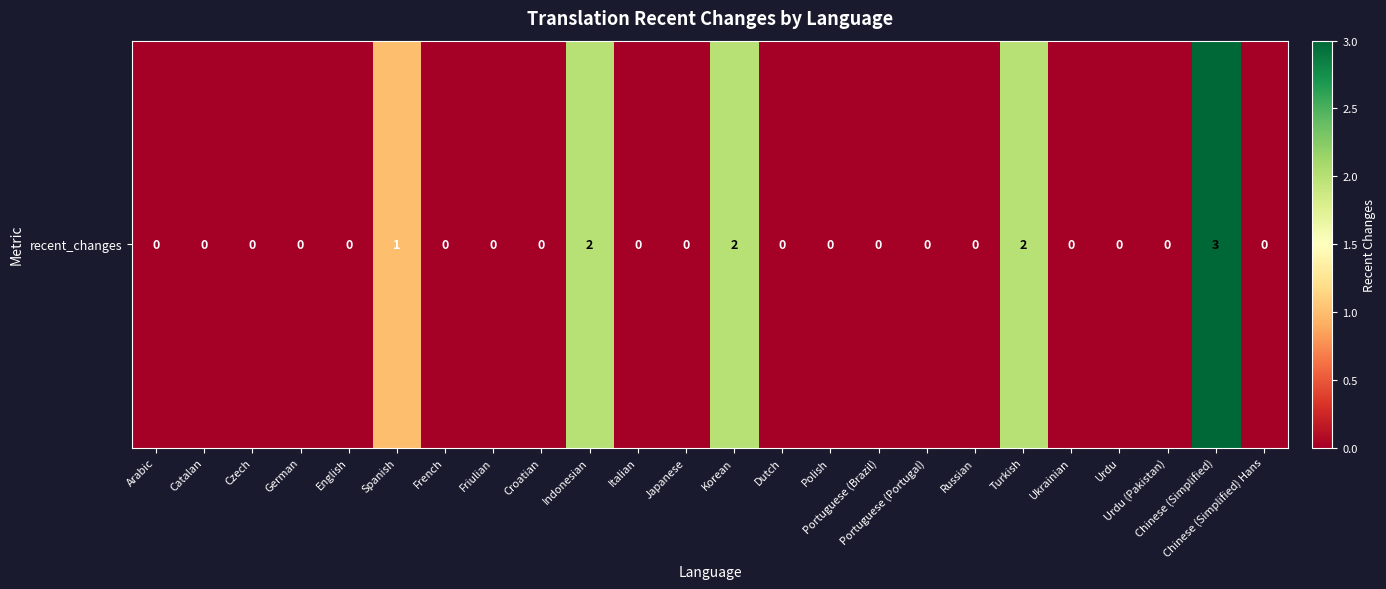

How many values are above zero?

5